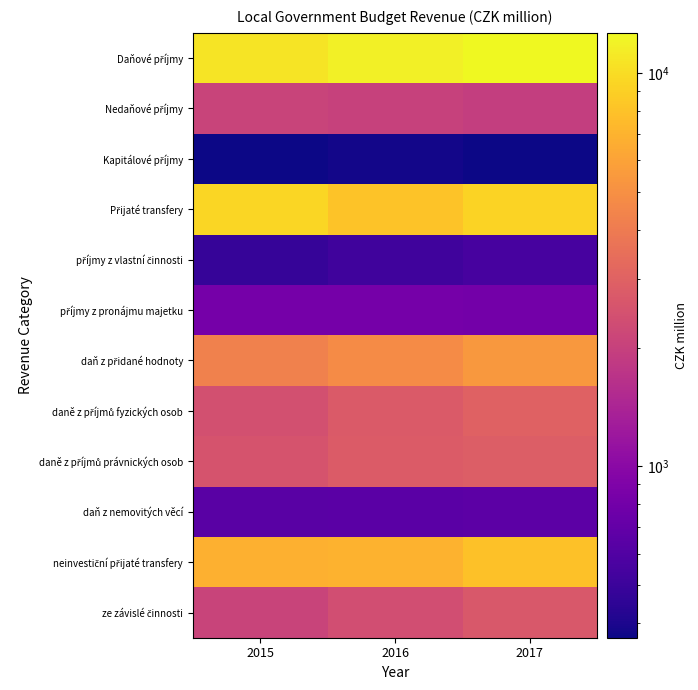

Which series has the widest spread of values?

Daňové příjmy